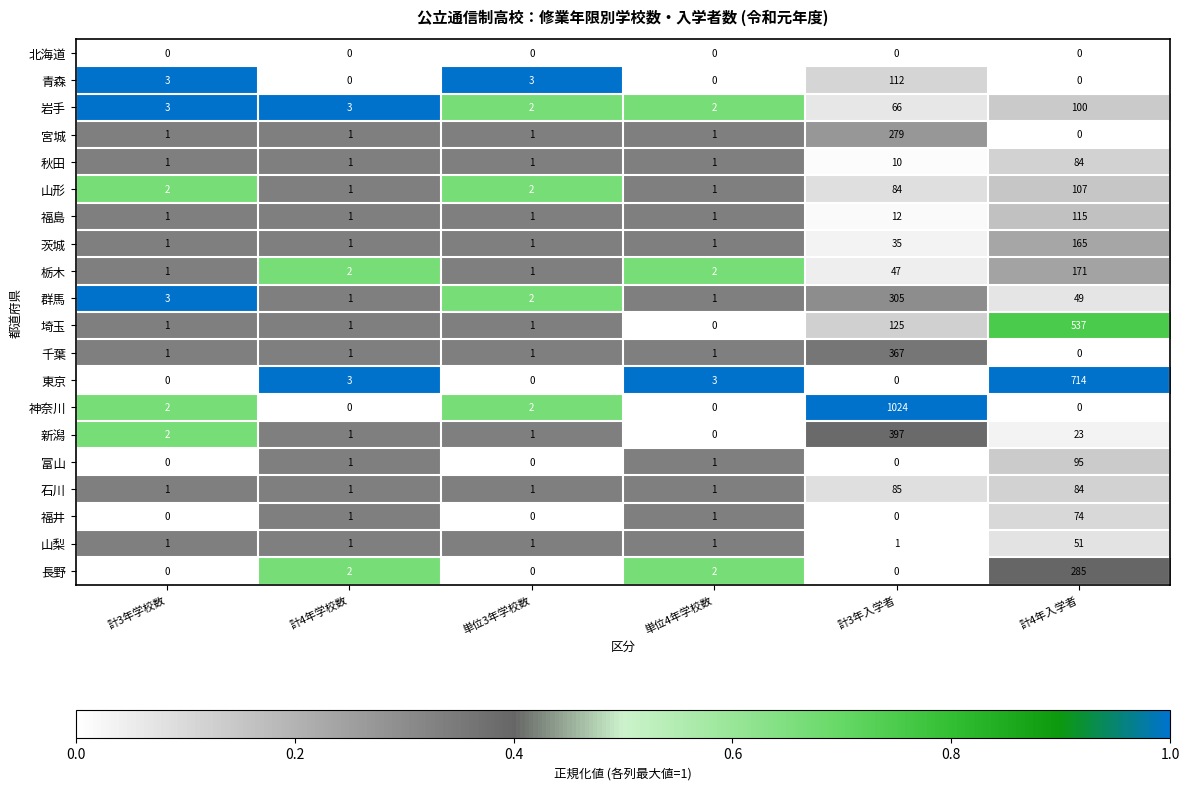

What is the maximum value shown in the chart?

1024